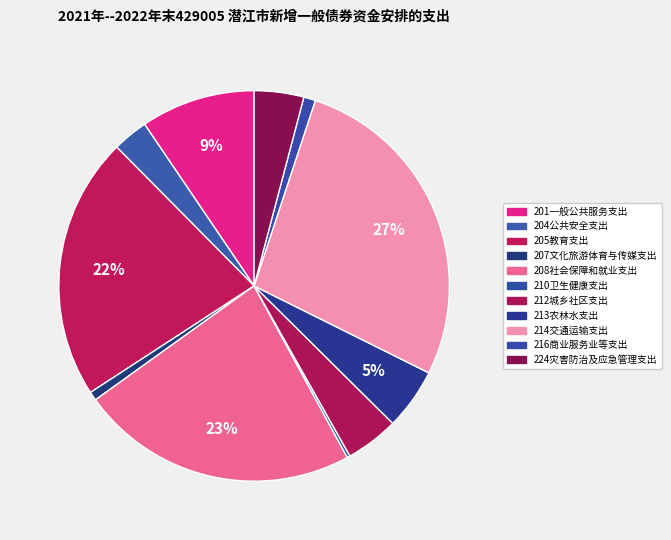

What percentage do 210卫生健康支出 and 214交通运输支出 together represent?

27.5%